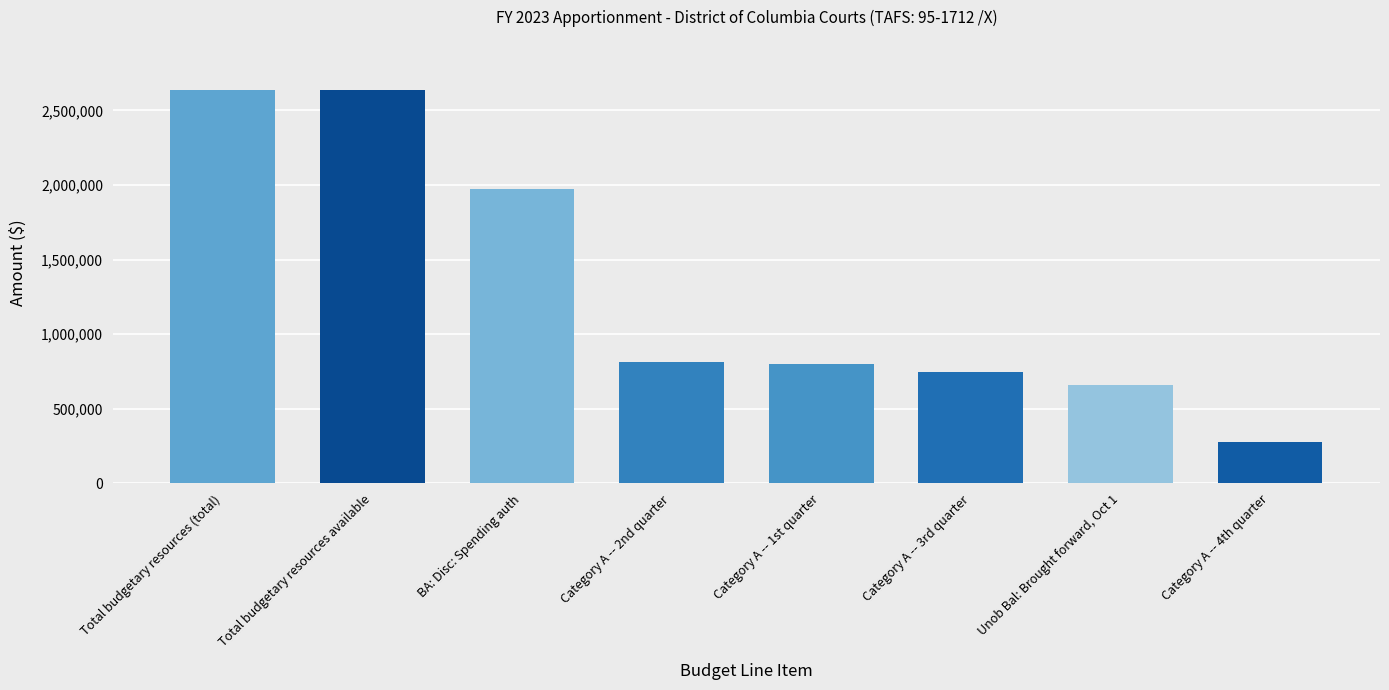

How many distinct data groups are displayed?

1